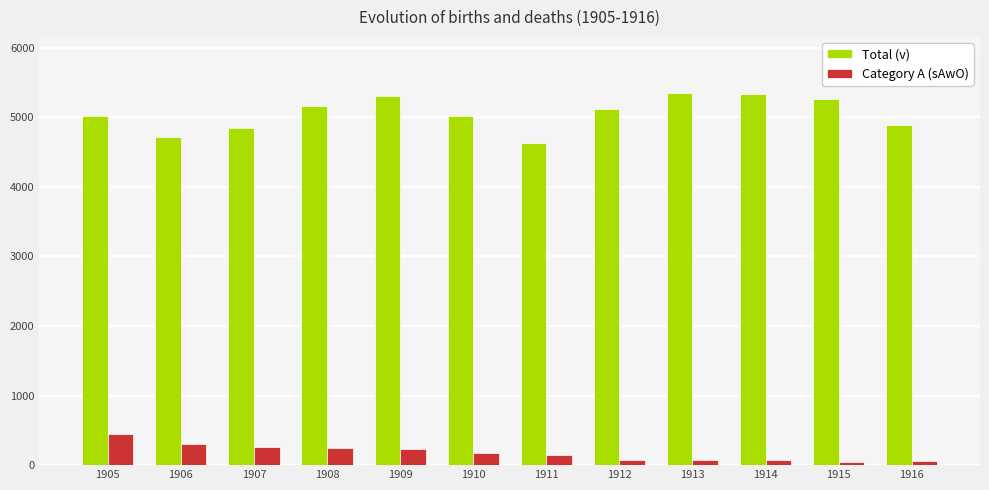

What is the difference between the maximum and second lowest values in the Total (v) series?

632